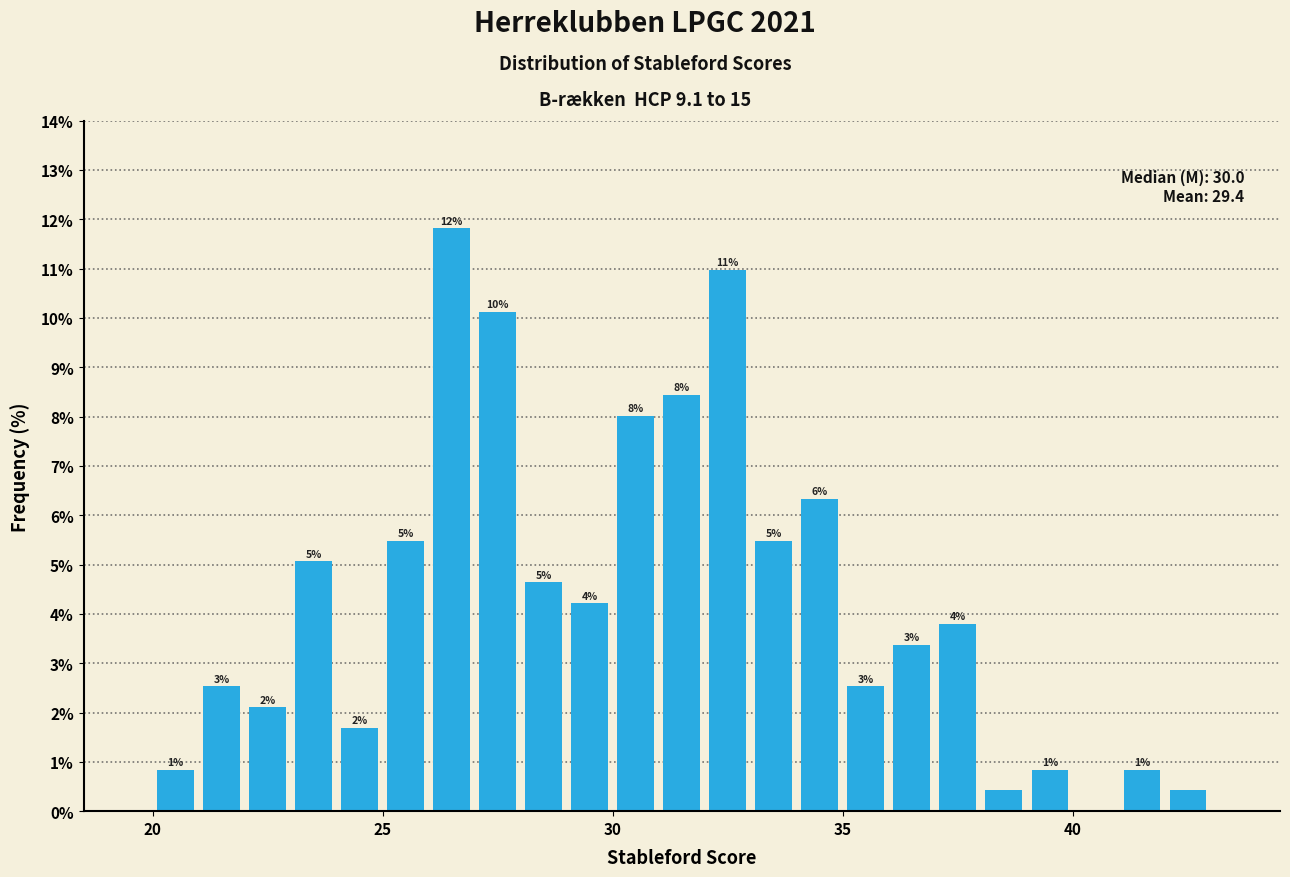

Read against the x-axis, roughly where is the centre of the tallest bar?

26.5